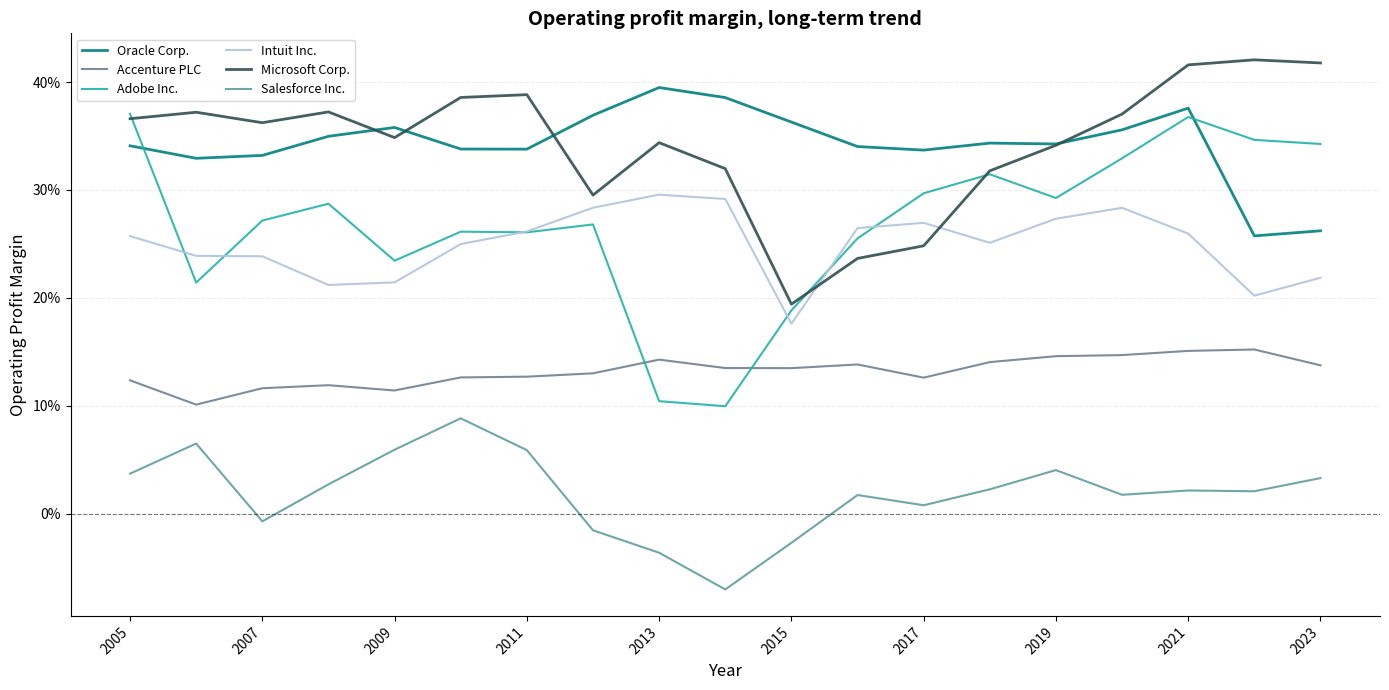

What is the average value of the Microsoft Corp. series?

0.3